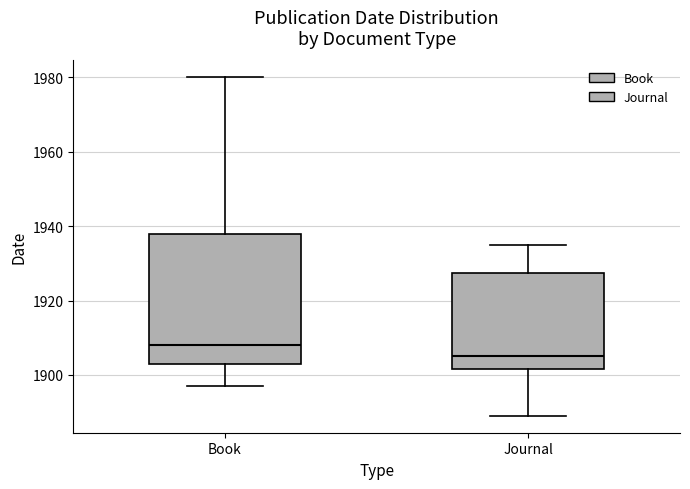

Which box has the highest median line?

Book